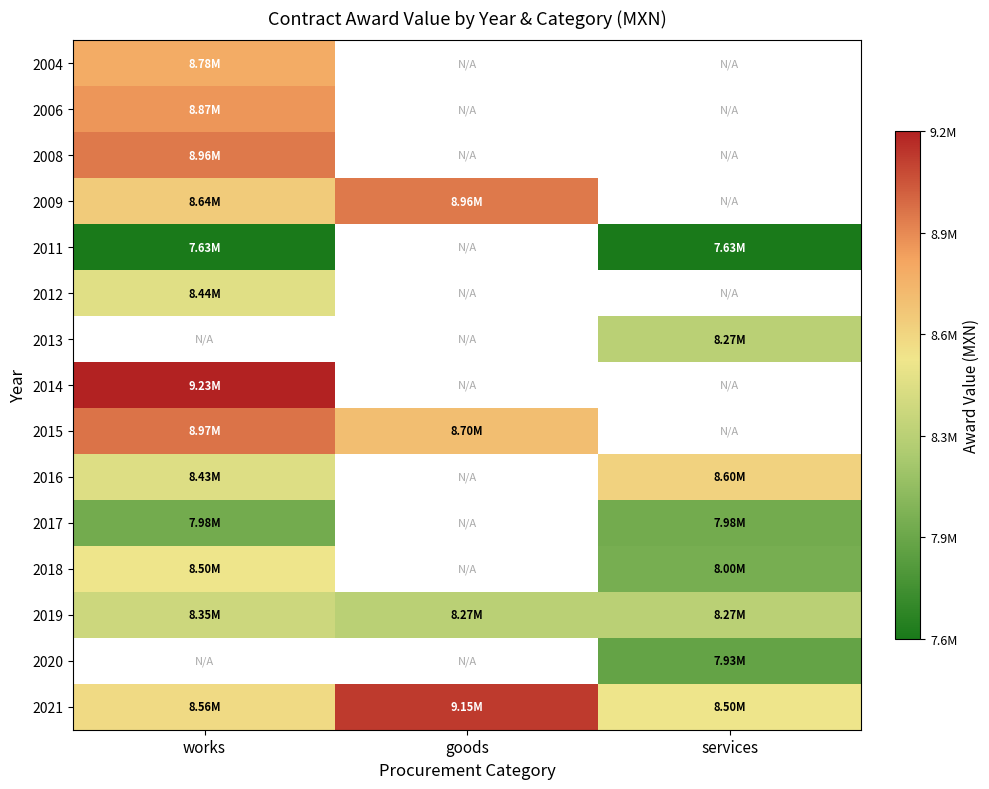

At which label does 2021 reach its minimum?

services